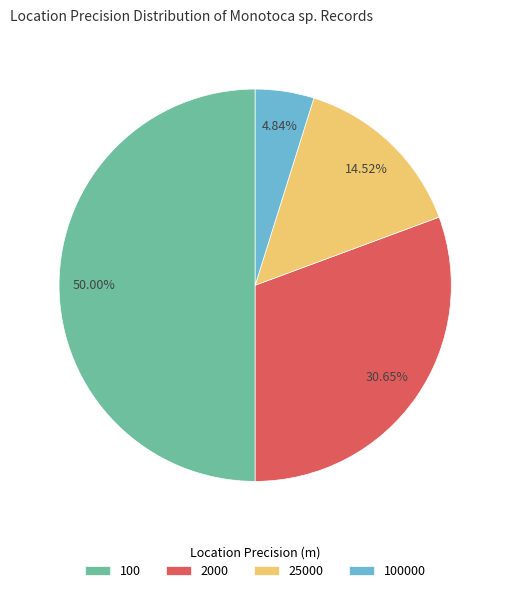

Is the sum of 100000 and 100 greater than half?

Yes